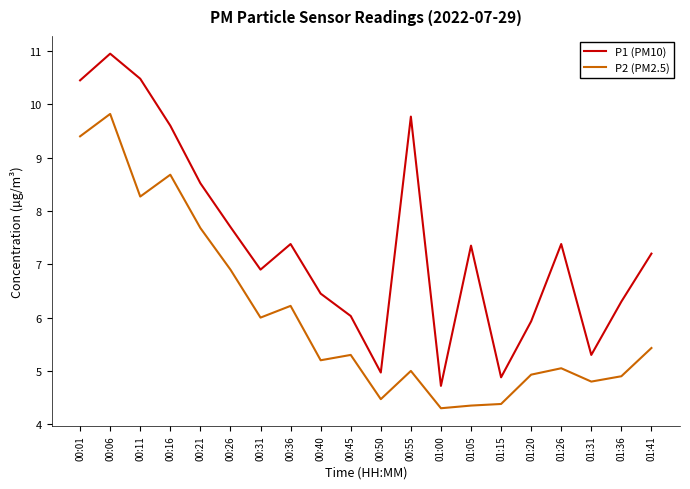

Rank the series at 00:21 from lowest to highest value.

P2 (PM2.5), P1 (PM10)